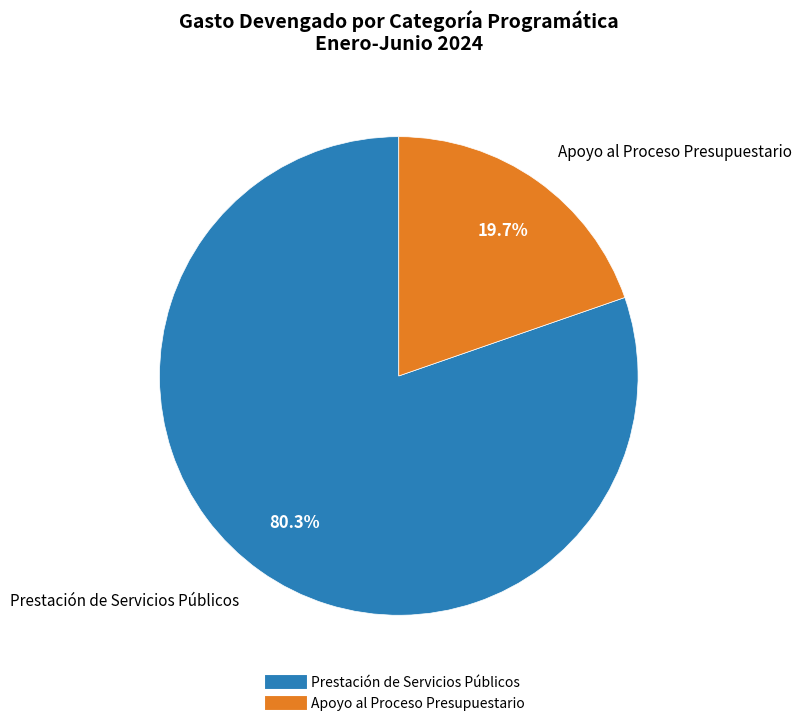

What is the largest slice in the pie chart?

Prestación de Servicios Públicos